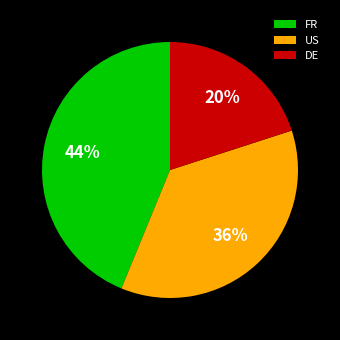

Is there a majority slice in this chart?

No